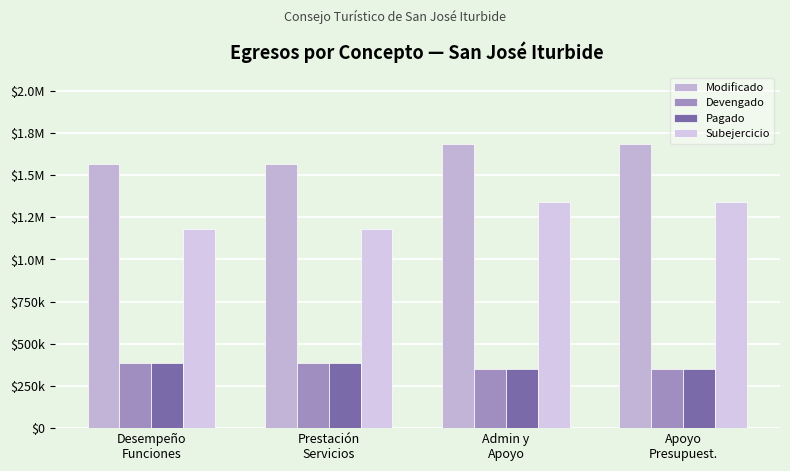

What is the approximate value of Subejercicio at Prestación
Servicios?

1179613.0